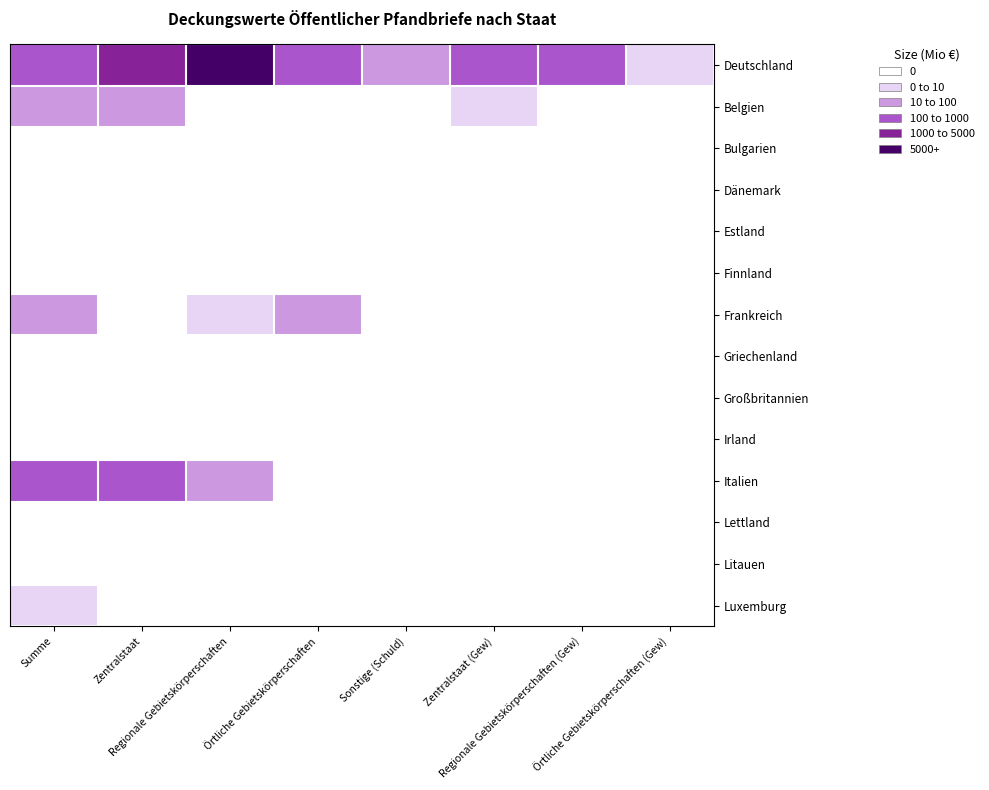

How many series are shown in this chart?

14